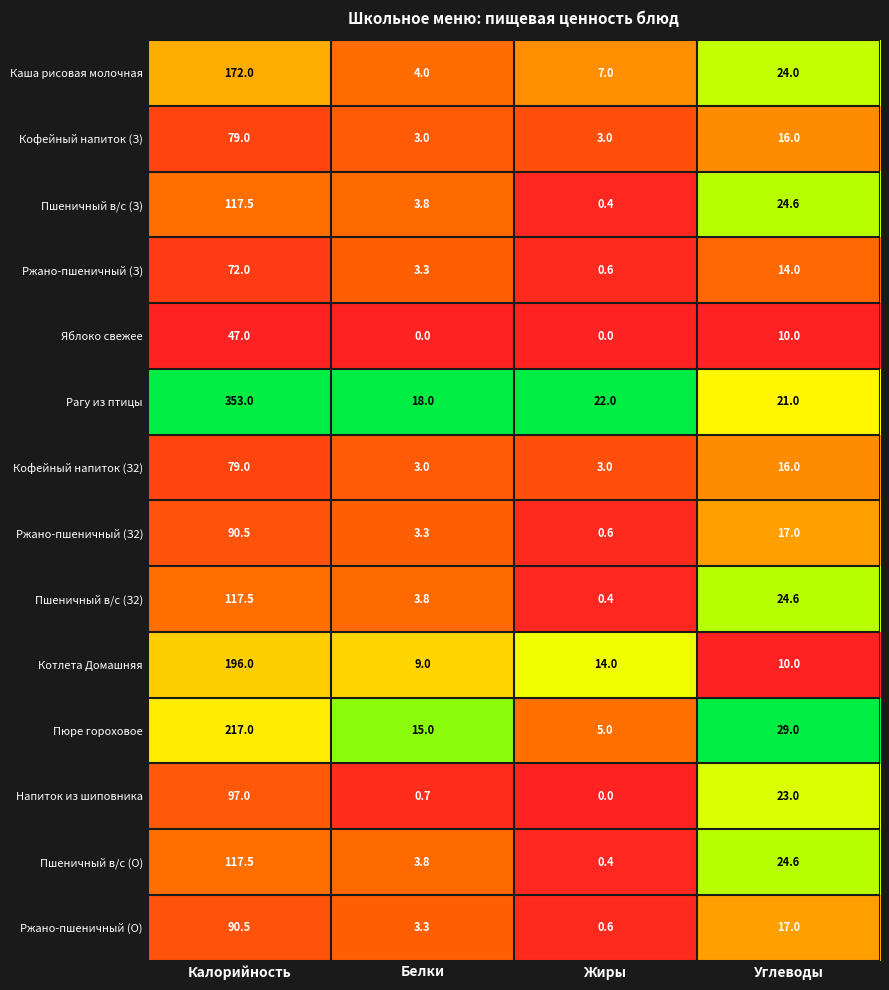

Which series has the largest range (max minus min)?

Рагу из птицы